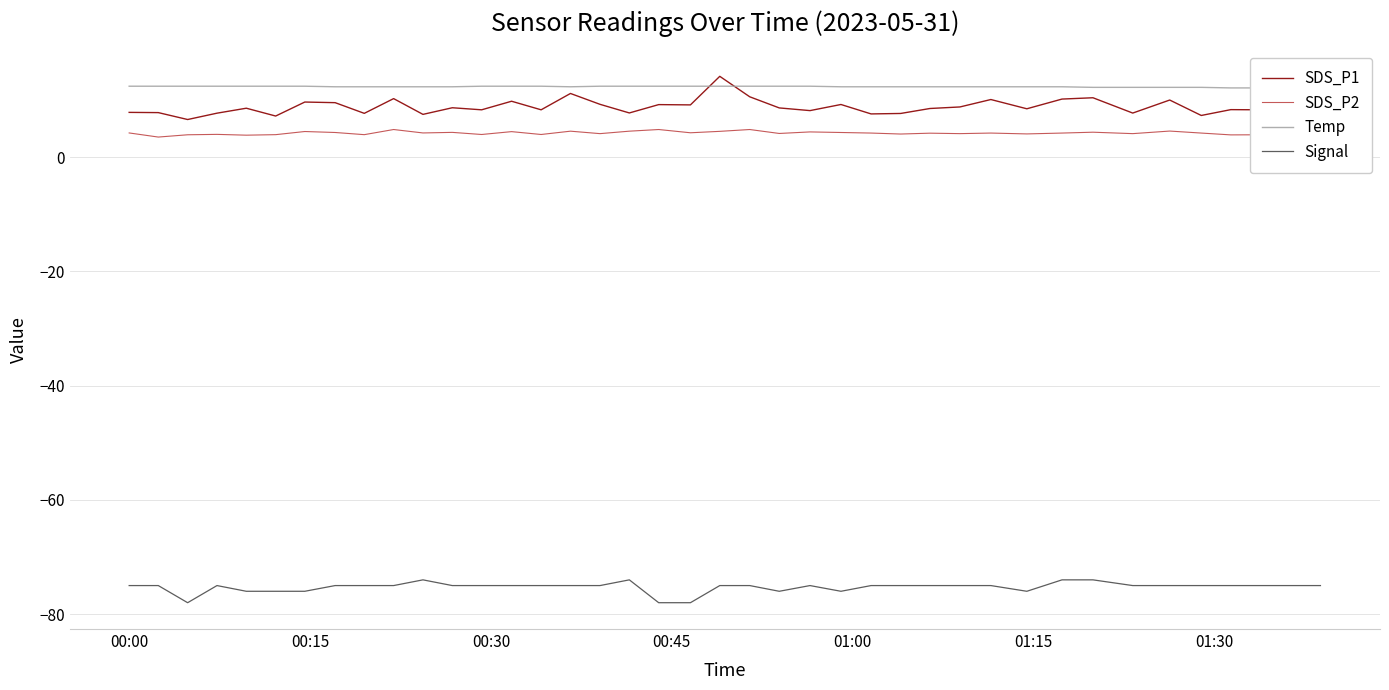

What is the maximum value for Signal?

-74.0